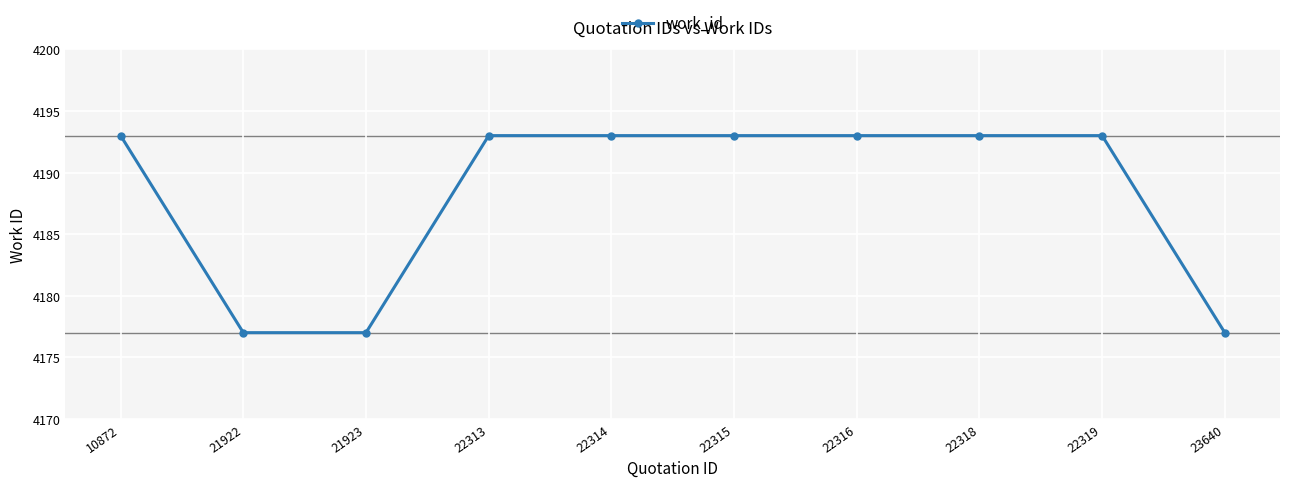

What is the value of the 5th point from the left?

4193